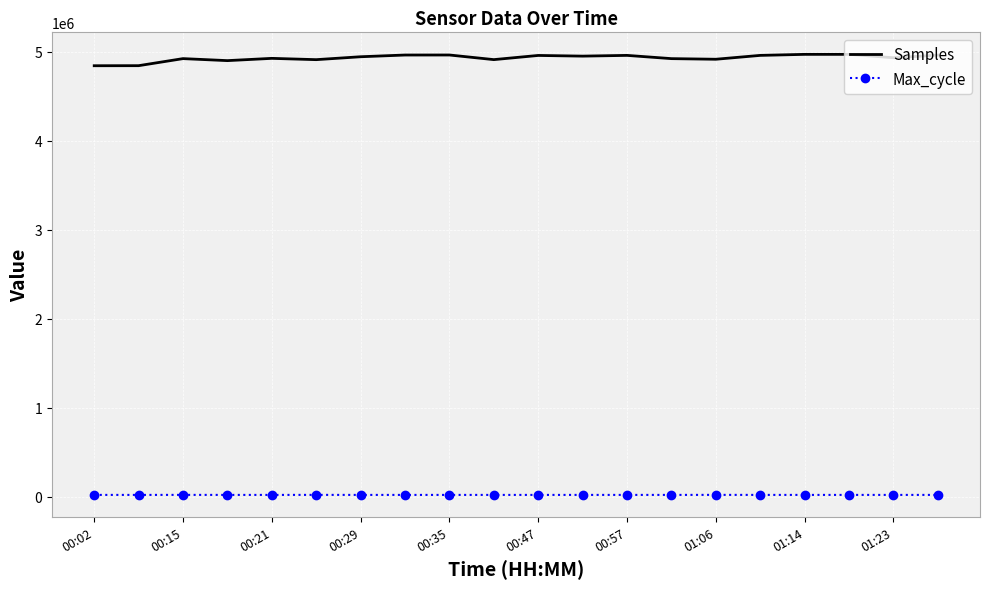

What is the maximum value shown in the chart?

4969769